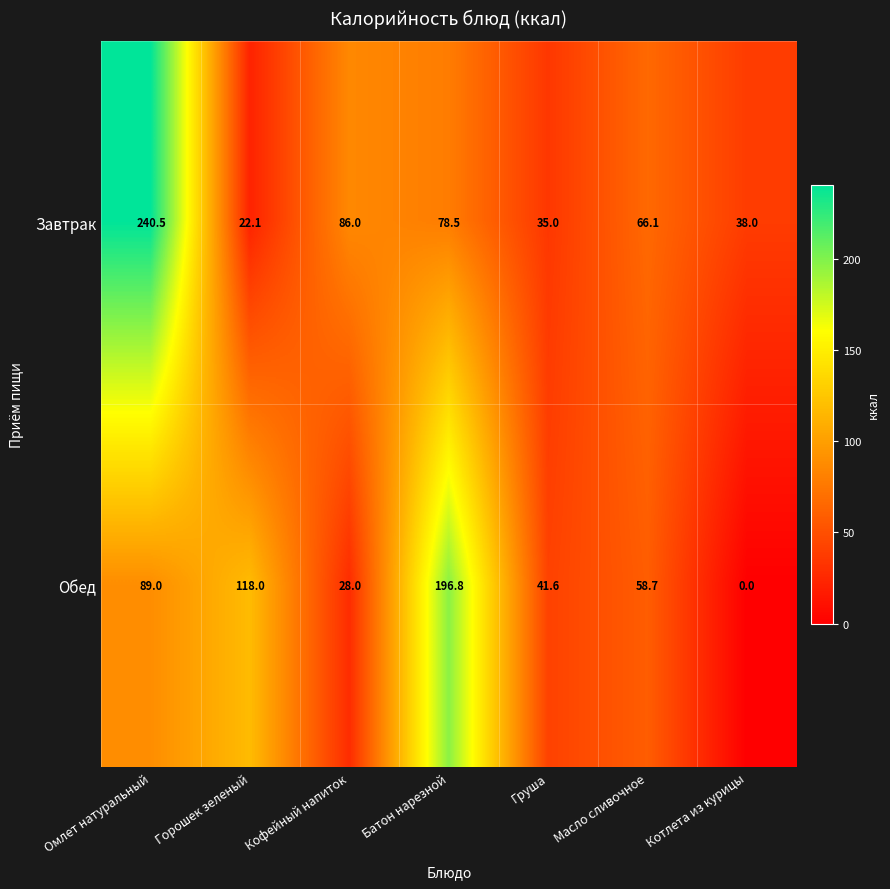

True or false: Завтрак has a value of 47.0 at Груша.

False